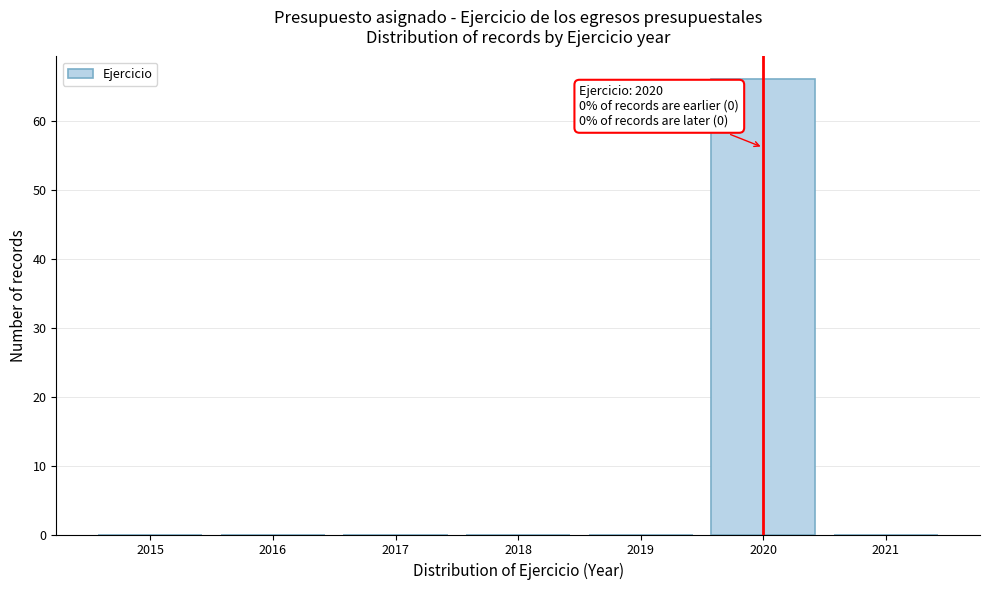

Reading left to right, what are all the values shown in this chart?

2015=0	2016=0	2017=0	2018=0	2019=0	2020=66	2021=0